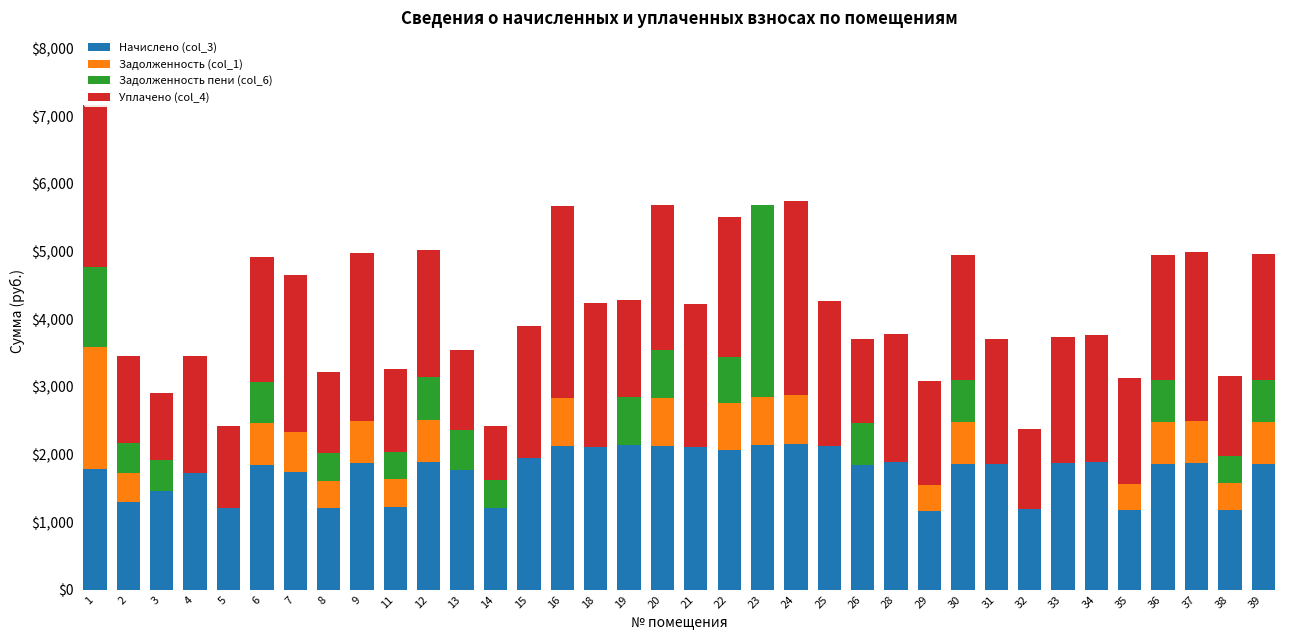

What is the total value across all series at 23?

5692.7